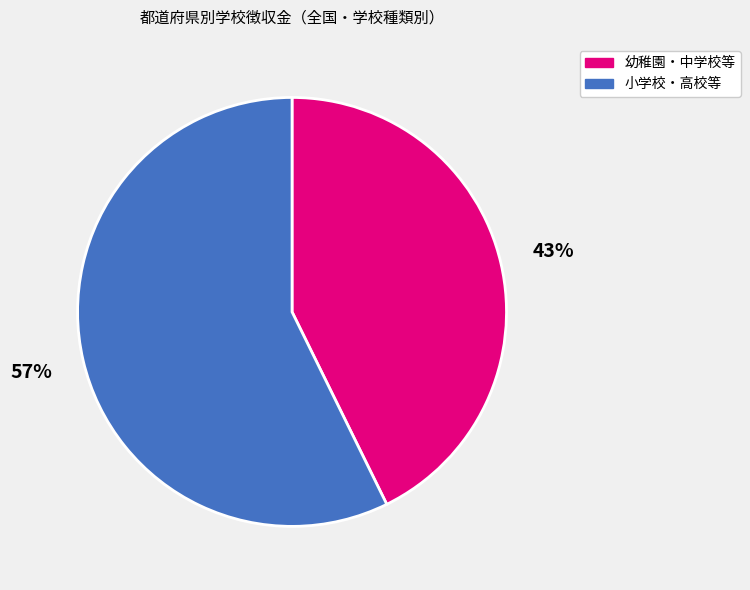

To the nearest percent, what is the average slice percentage?

50%